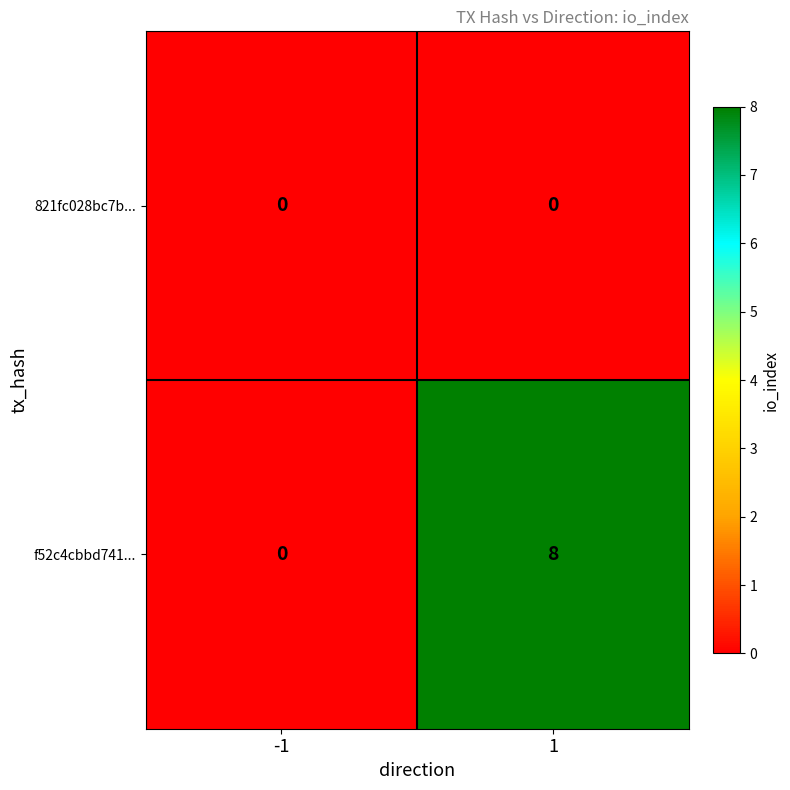

At which category is the sum across all series the highest?

1